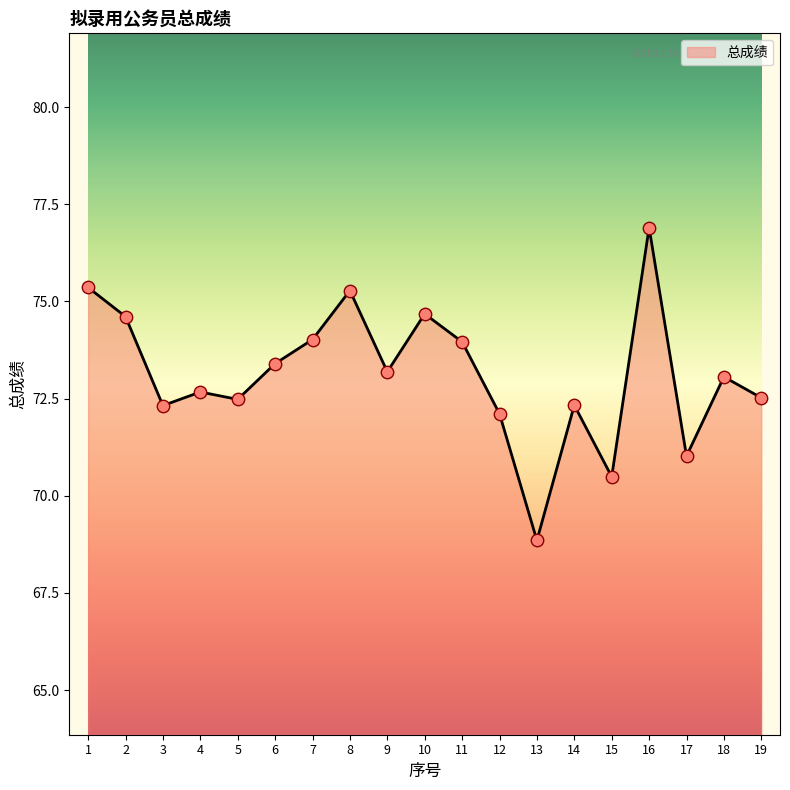

Between 10 and 9, which is larger?

10